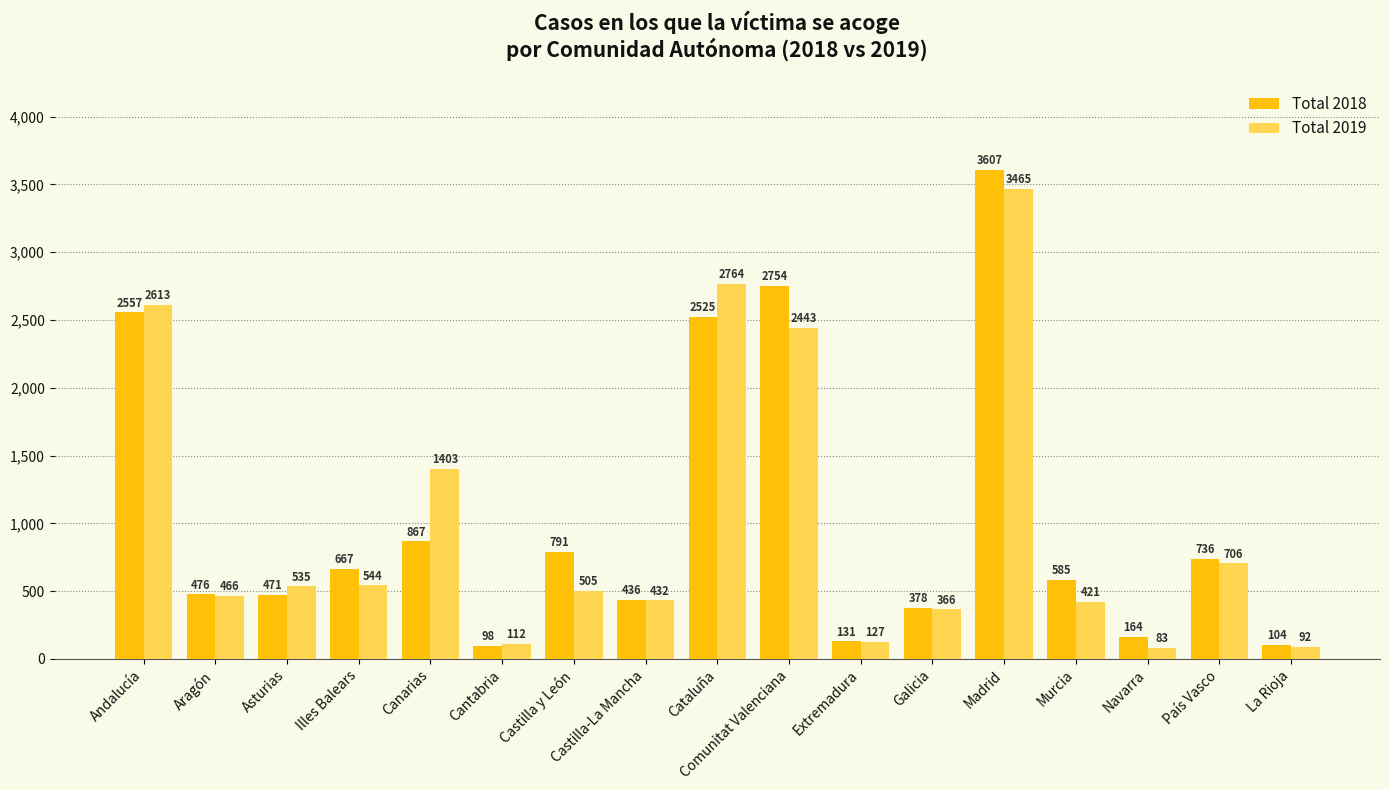

What are all the series names shown in the legend?

Total 2018, Total 2019